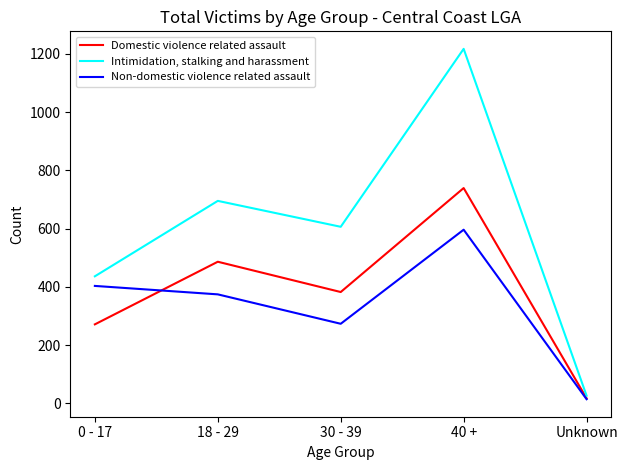

What is the lowest value of the Non-domestic violence related assault series?

14